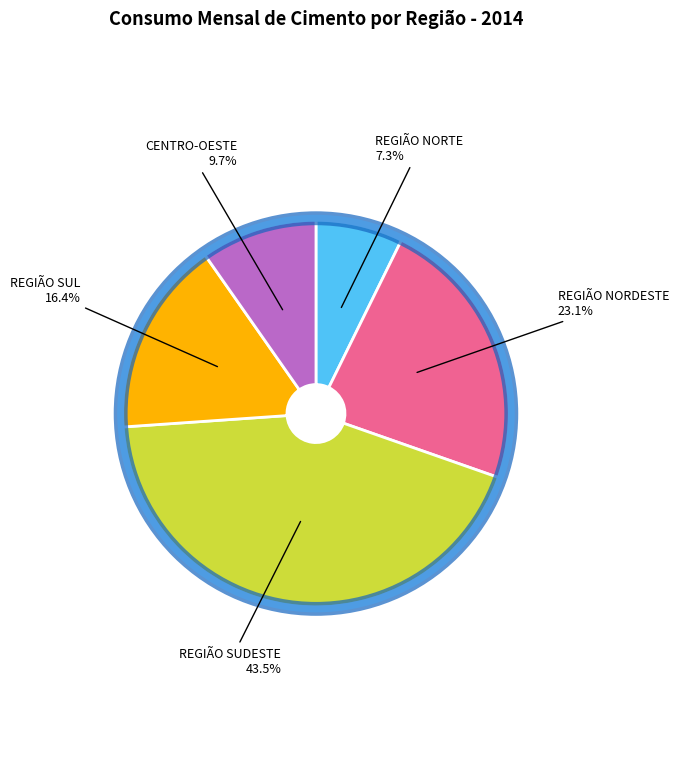

The REGIÃO SUL slice represents 2% of the pie. True or false?

False